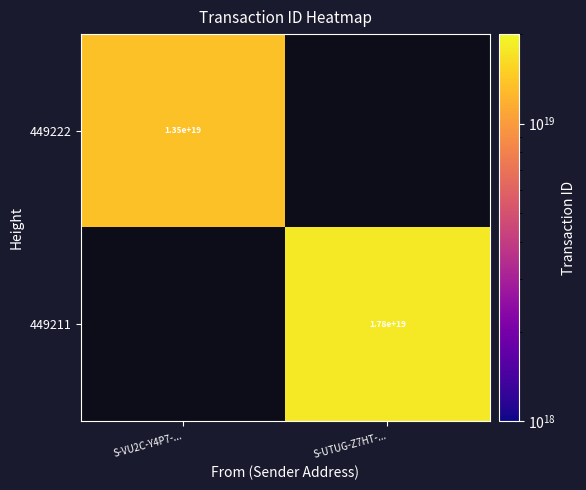

True or false: 449222 has a value of 20713749869841403904 at S-VU2C-Y4P7-....

False